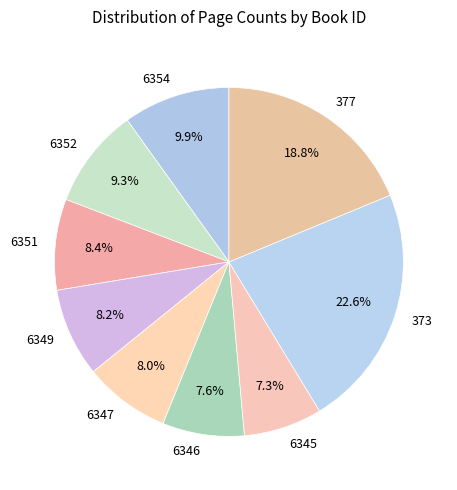

True or false: 377 accounts for 19% of the total.

True